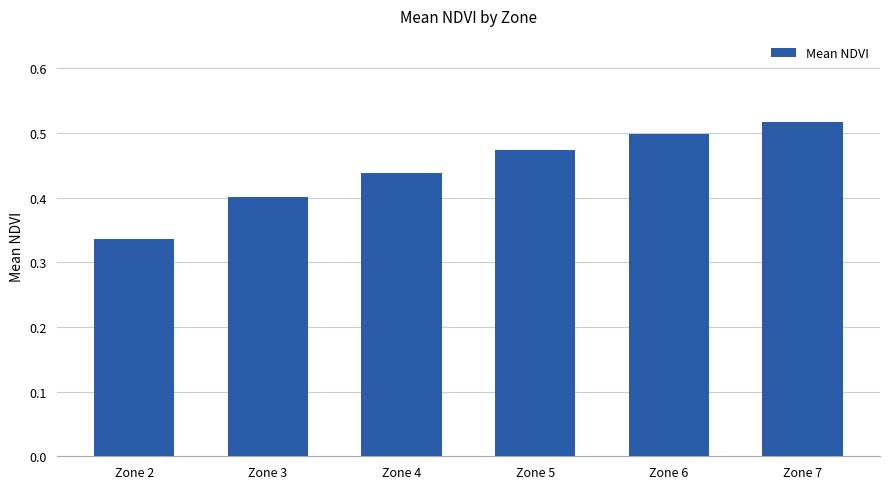

Which has a higher value, Zone 2 or Zone 3?

Zone 3